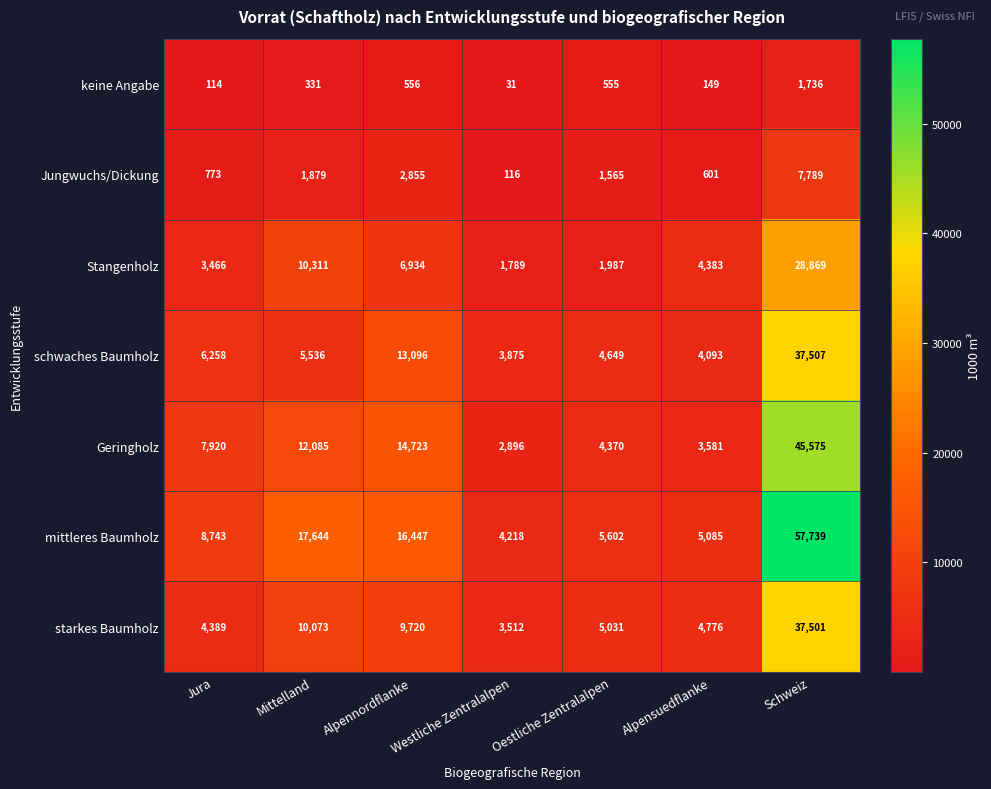

What is the sum of all starkes Baumholz values?

75002